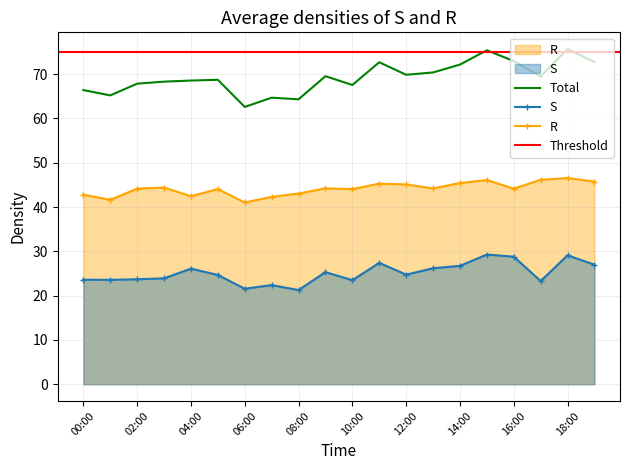

What is the value of the SDS_P1 point at the 6th from the left?

68.7